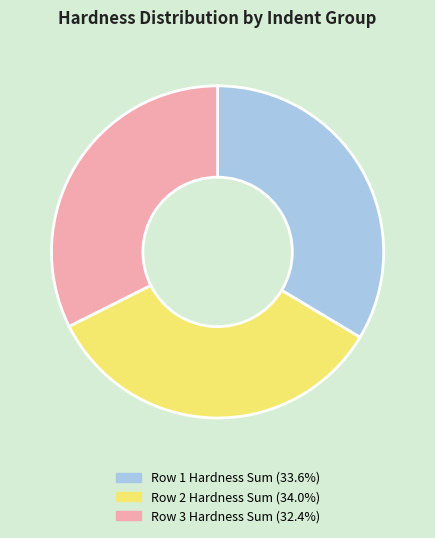

Does any single category account for the majority?

No